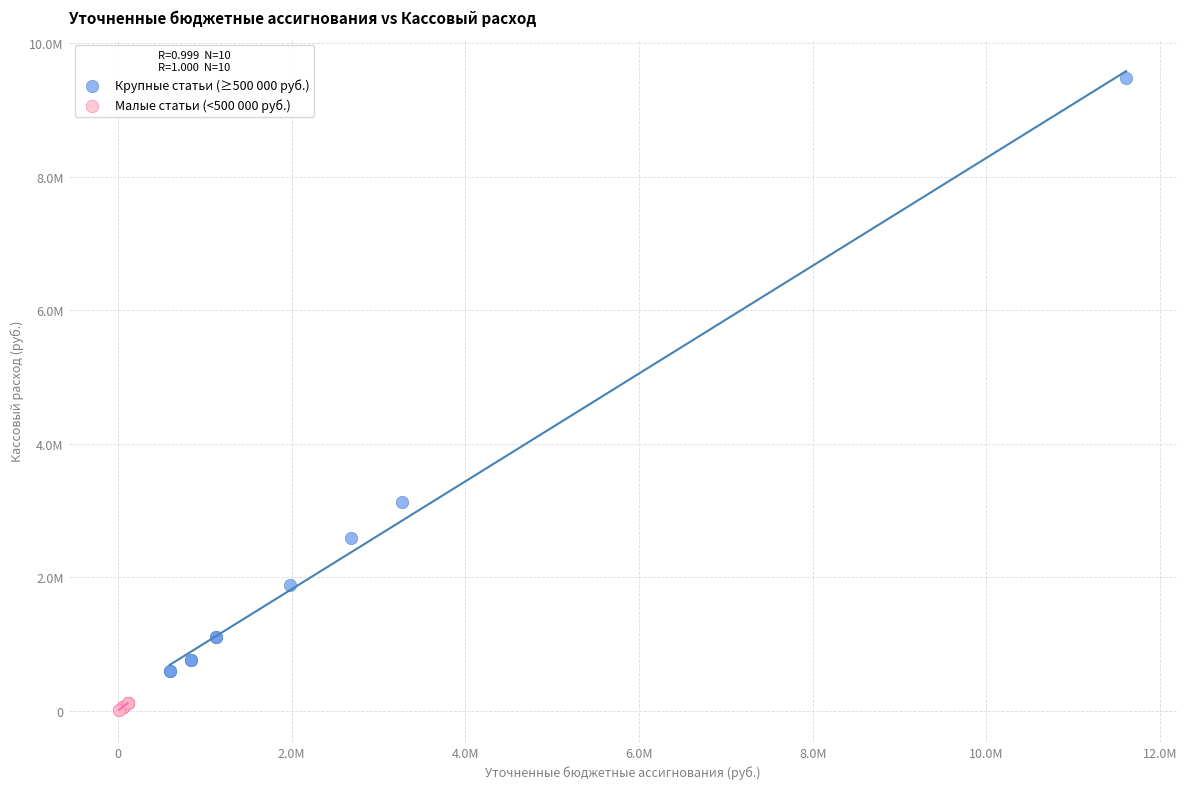

Which series contains the highest Y value?

Крупные статьи (≥500 000 руб.)